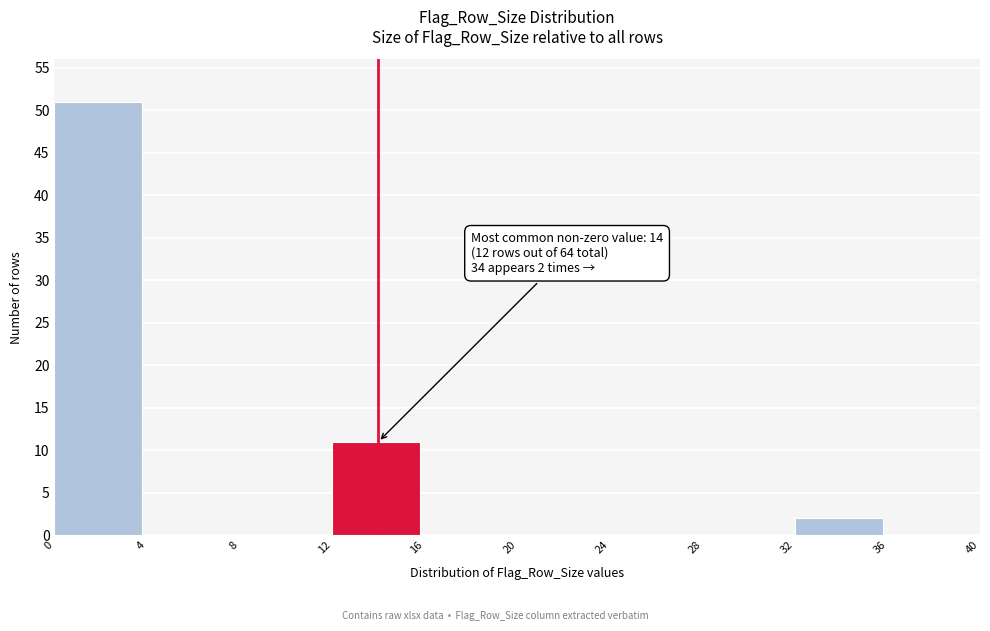

Which range on the x-axis has the tallest bar?

0 to 4